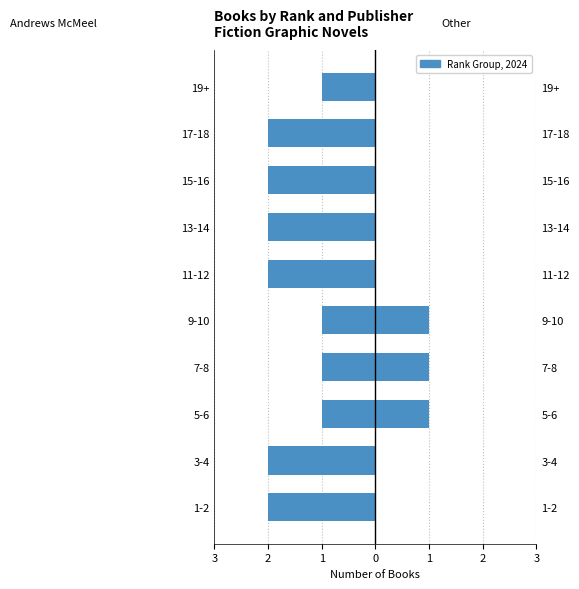

What is the smallest value displayed?

-2